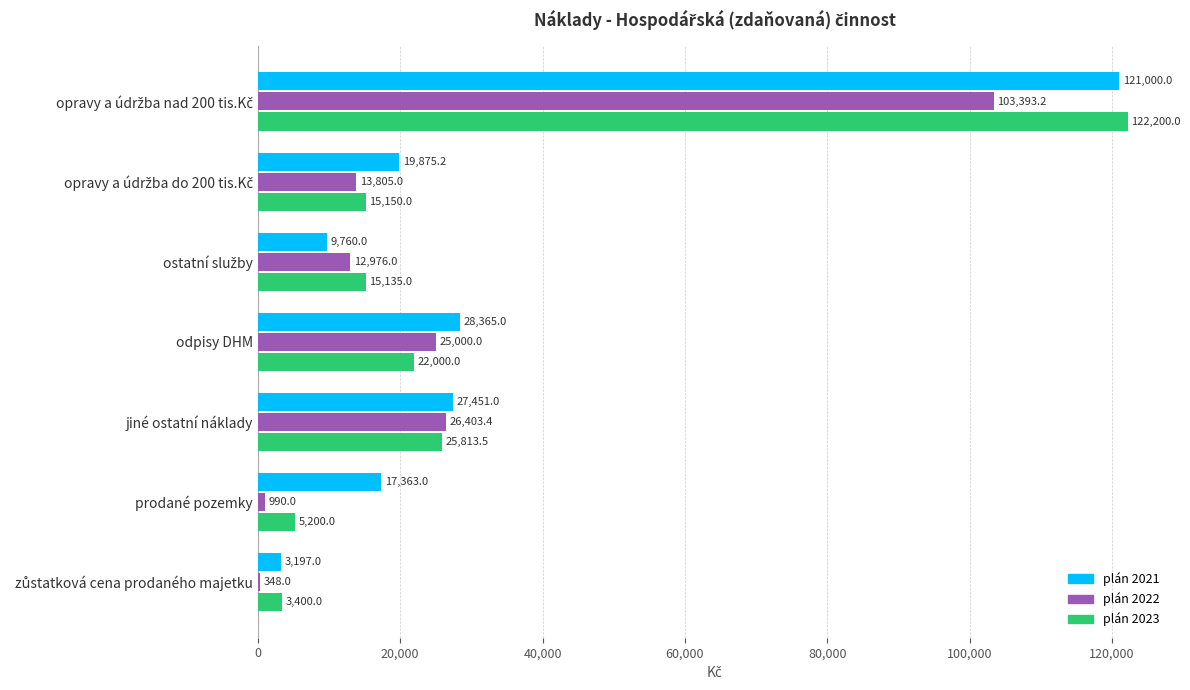

Which series changed the most between odpisy DHM and prodané pozemky?

plán 2022